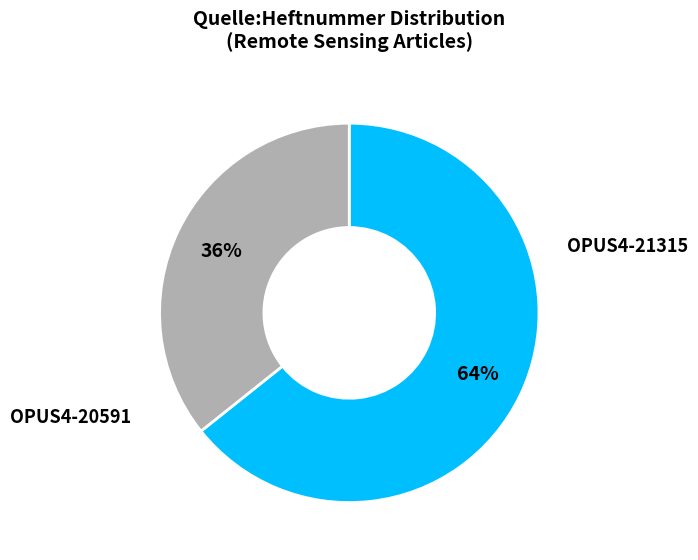

Count the number of slices in the pie.

2